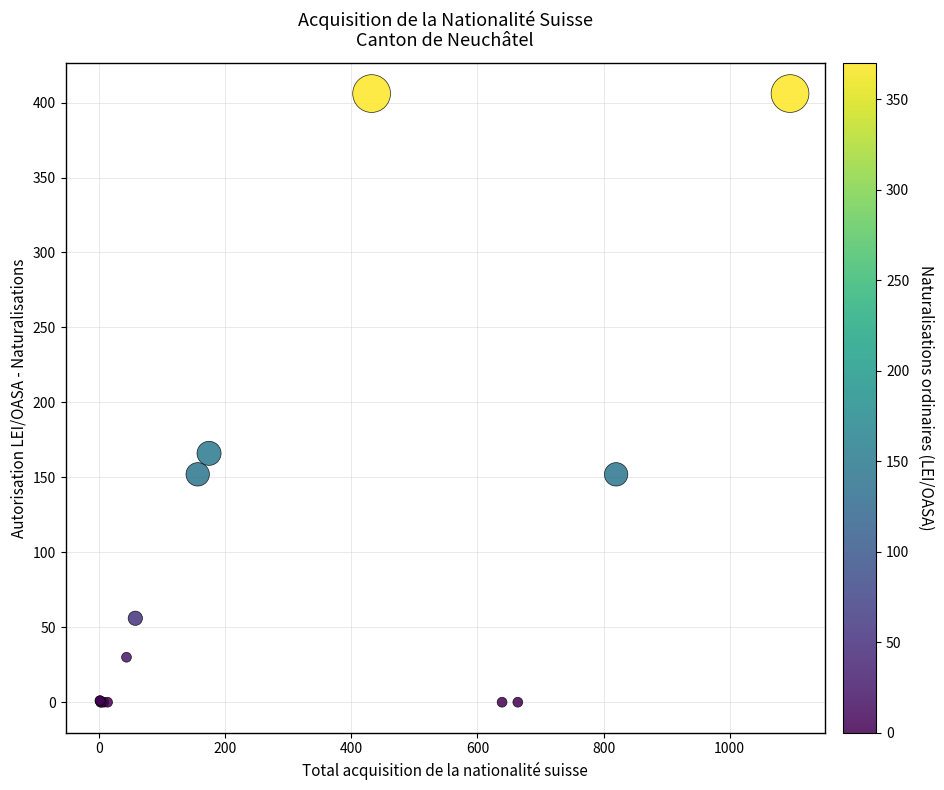

What Y value in the scatter plot is closest to 203?

166